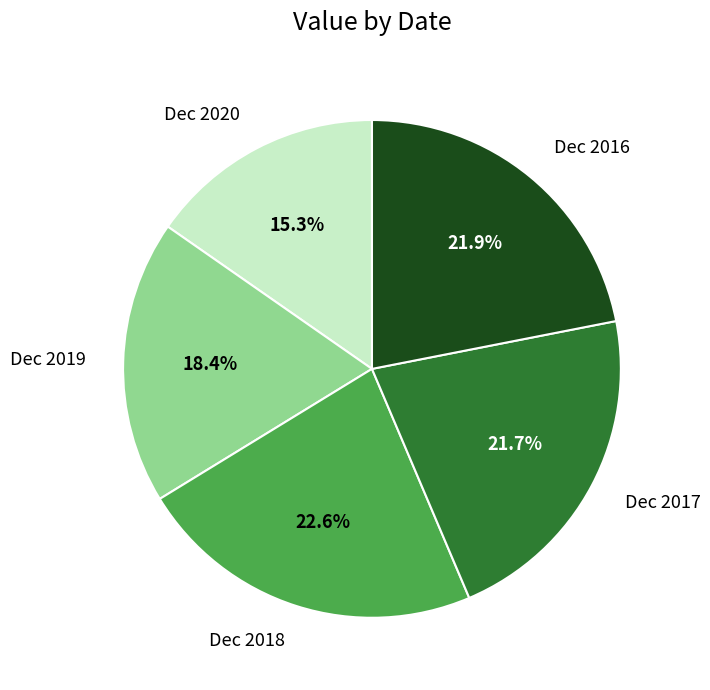

What percentage is NOT represented by Dec 2017?

78.3%